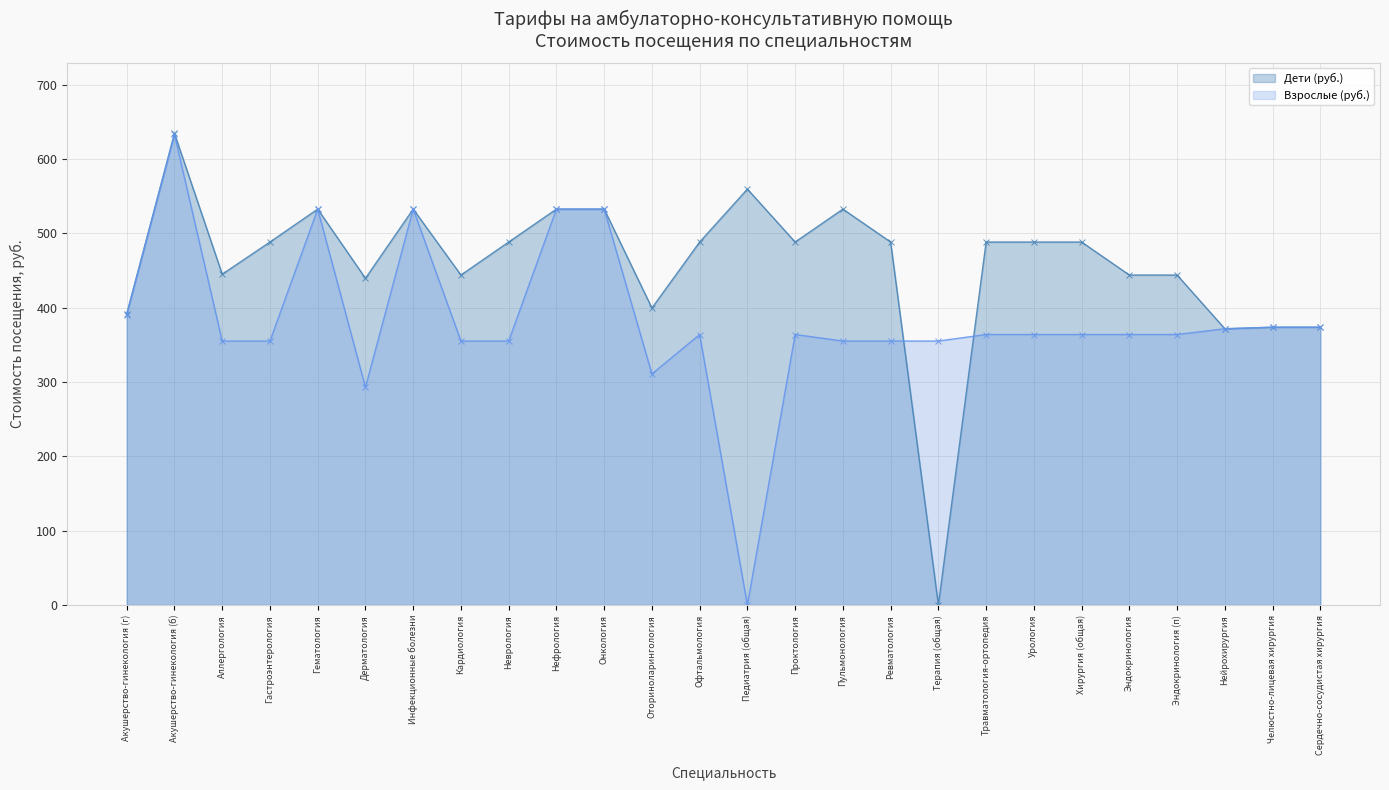

How many interior local valleys does the Взрослые (руб.) series have?

3